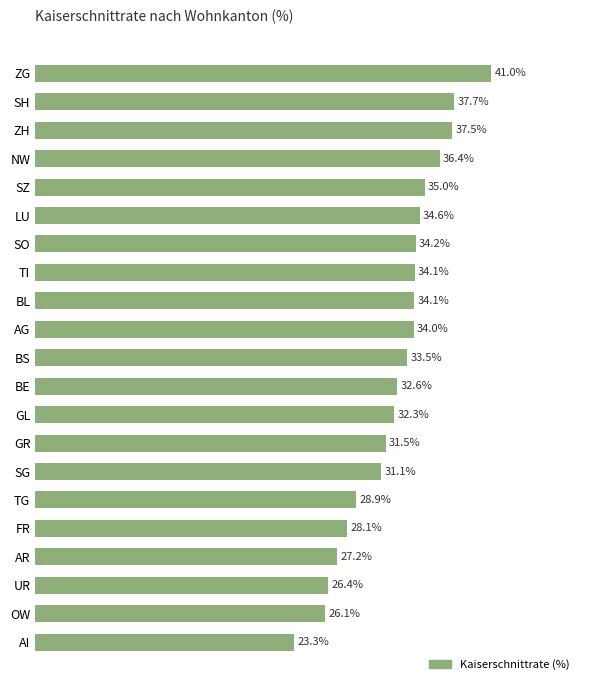

At which label is the value closest to 32?

GL